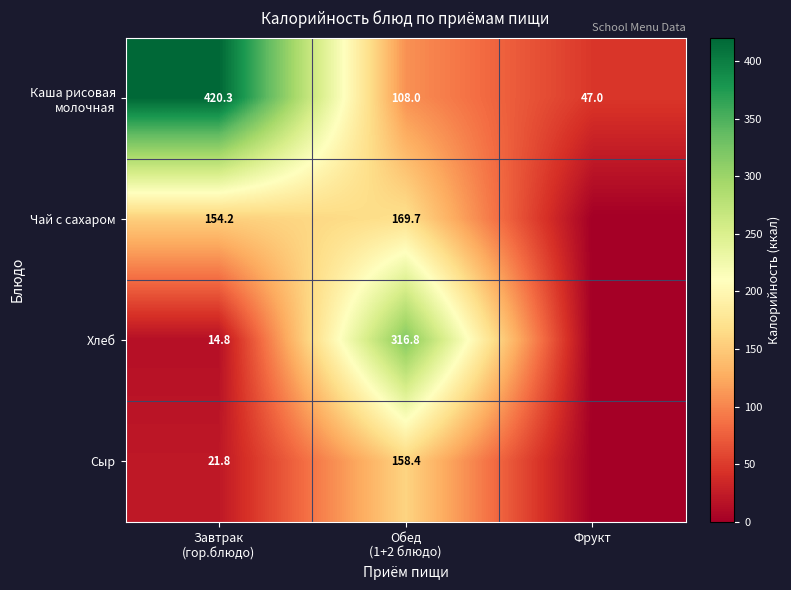

Rank the series by their maximum value, from highest to lowest.

Каша рисовая молочная, Хлеб, Чай с сахаром, Сыр